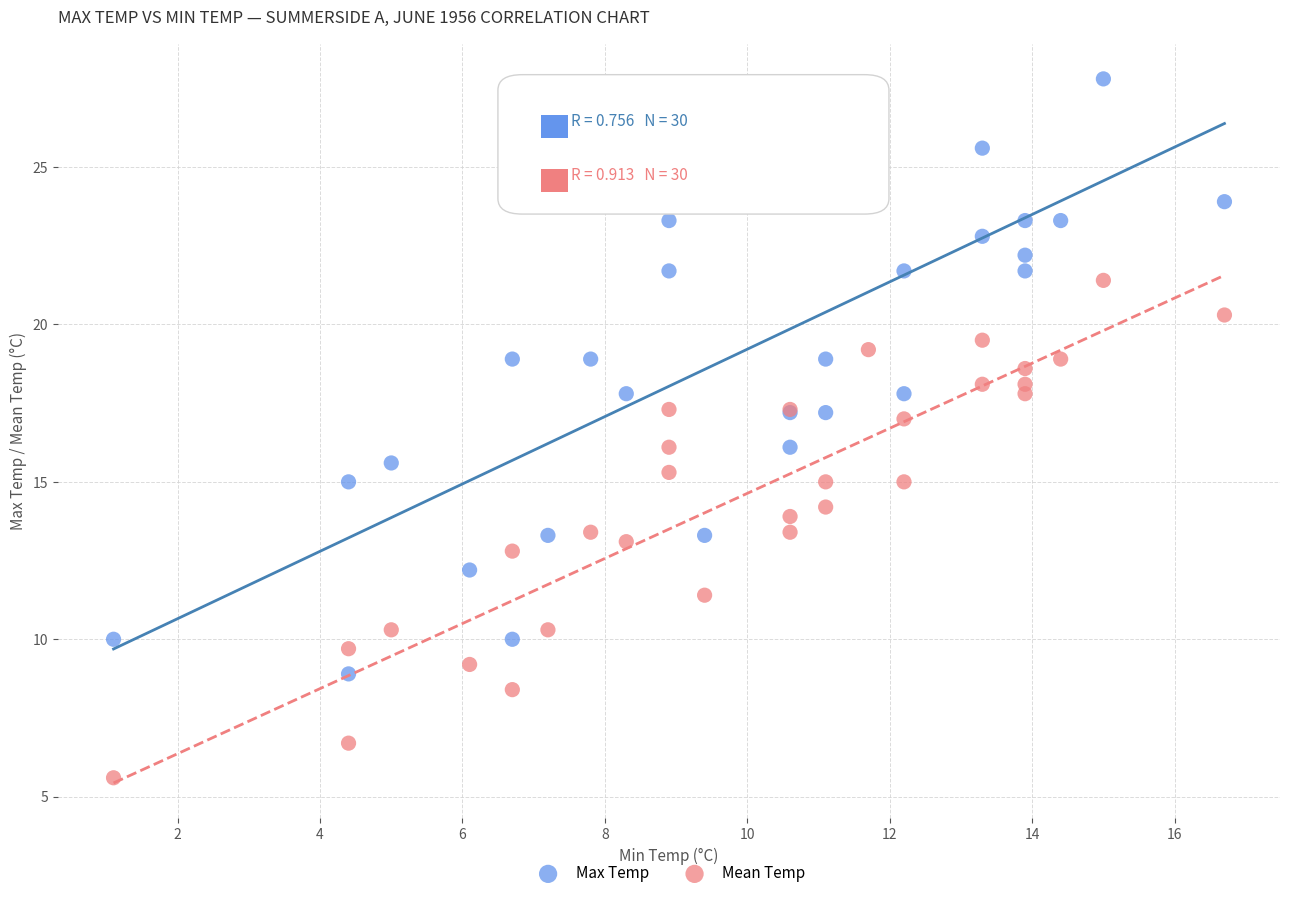

Which series has the largest Y range (max minus min)?

Max Temp